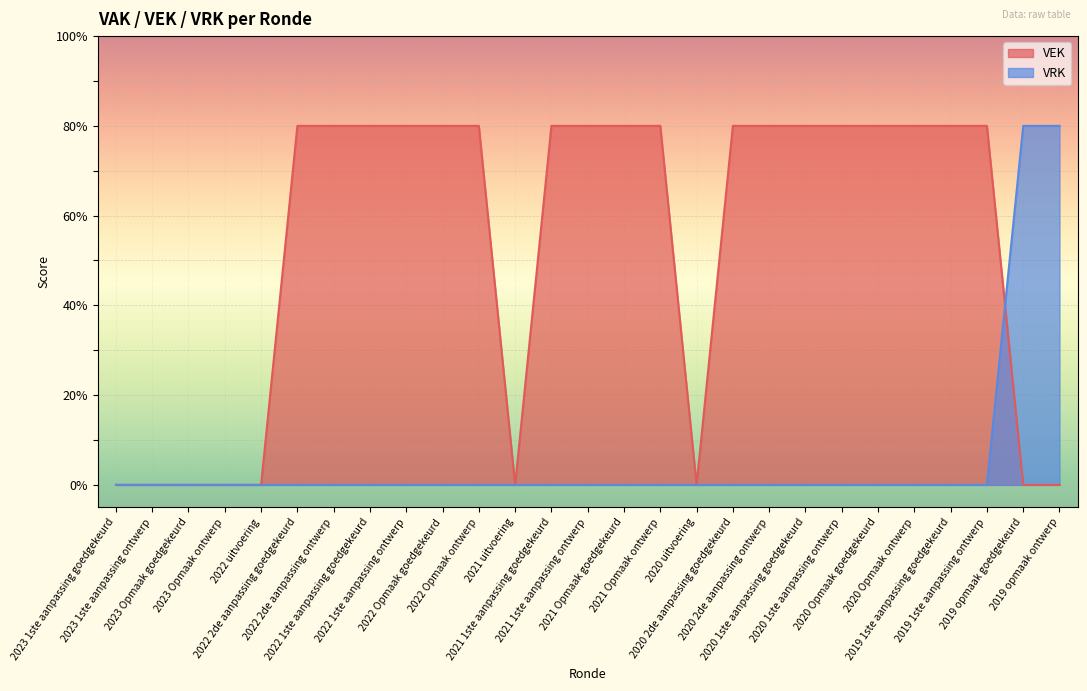

List the labels in order of VRK value, smallest first.

2023 1ste aanpassing goedgekeurd, 2023 1ste aanpassing ontwerp, 2023 Opmaak goedgekeurd, 2023 Opmaak ontwerp, 2022 uitvoering, 2022 2de aanpassing goedgekeurd, 2022 2de aanpassing ontwerp, 2022 1ste aanpassing goedgekeurd, 2022 1ste aanpassing ontwerp, 2022 Opmaak goedgekeurd, 2022 Opmaak ontwerp, 2021 uitvoering, 2021 1ste aanpassing goedgekeurd, 2021 1ste aanpassing ontwerp, 2021 Opmaak goedgekeurd, 2021 Opmaak ontwerp, 2020 uitvoering, 2020 2de aanpassing goedgekeurd, 2020 2de aanpassing ontwerp, 2020 1ste aanpassing goedgekeurd, 2020 1ste aanpassing ontwerp, 2020 Opmaak goedgekeurd, 2020 Opmaak ontwerp, 2019 1ste aanpassing goedgekeurd, 2019 1ste aanpassing ontwerp, 2019 opmaak goedgekeurd, 2019 opmaak ontwerp